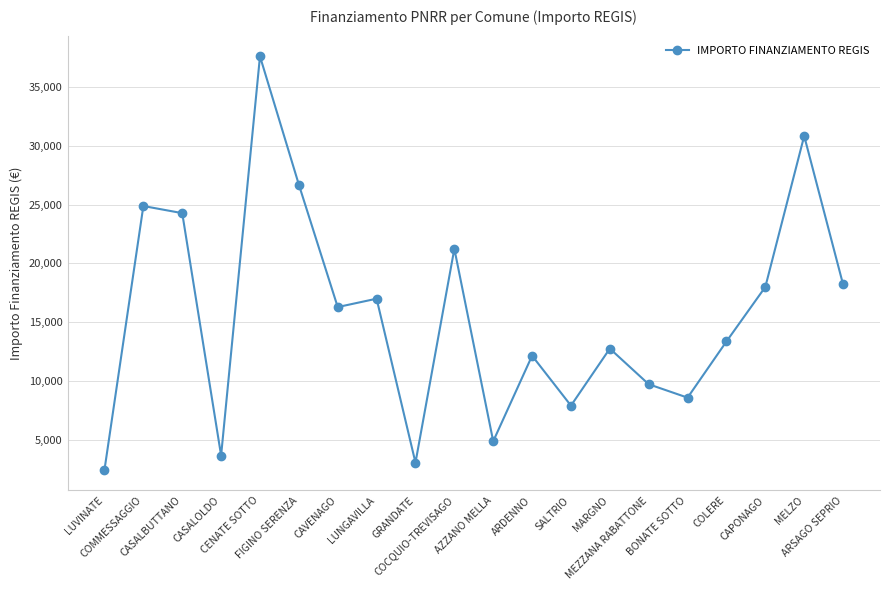

At which label does the data first exceed 16283?

COMMESSAGGIO